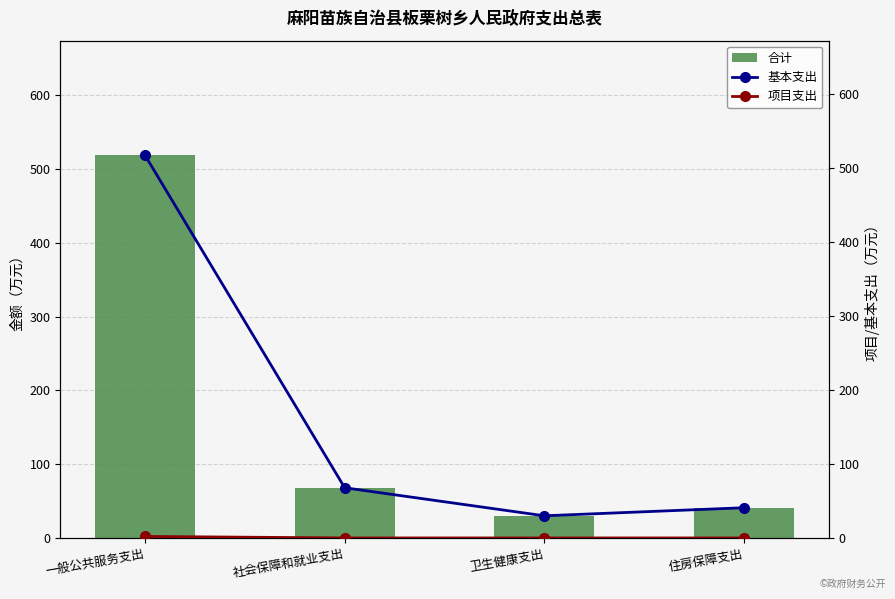

The value of 合计 at 社会保障和就业支出 is 67.8. True or false?

True